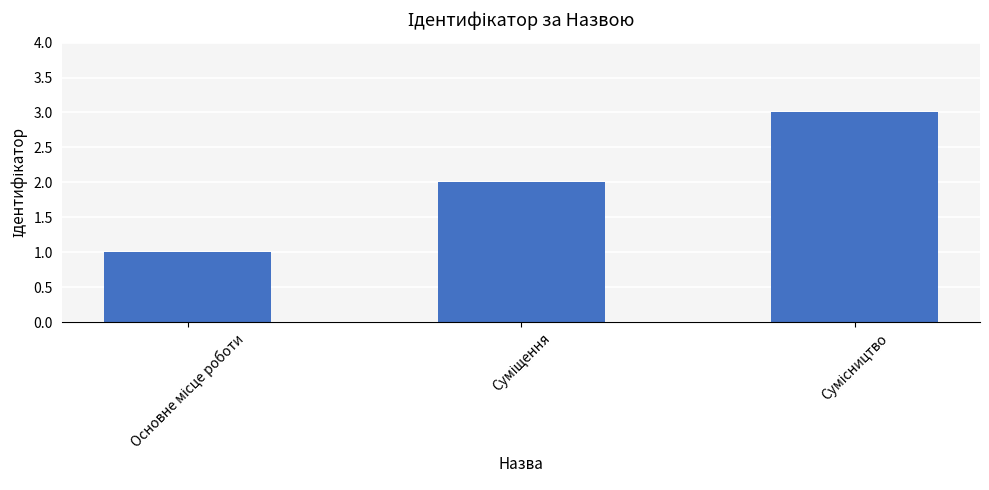

How many series are shown in this chart?

1